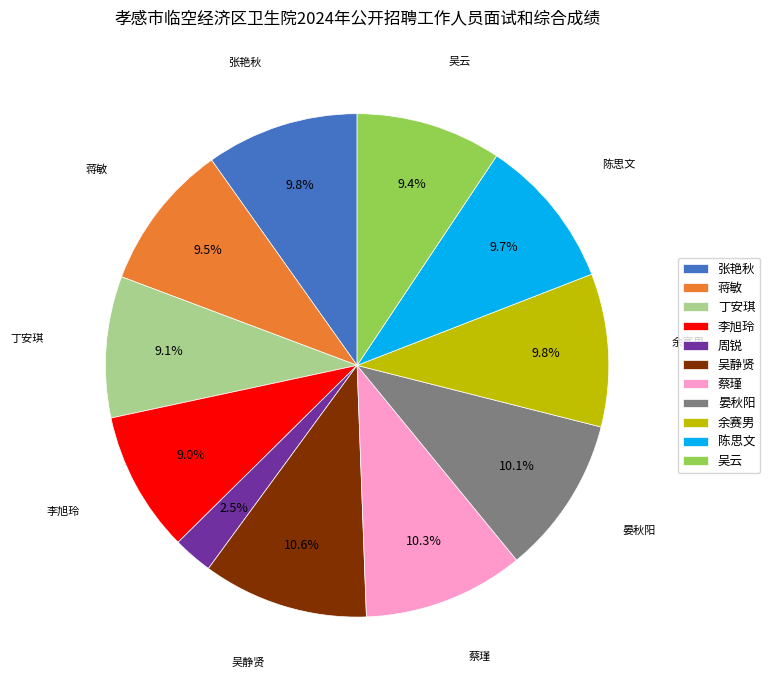

Is it true that 陈思文 is 10% of the pie?

True